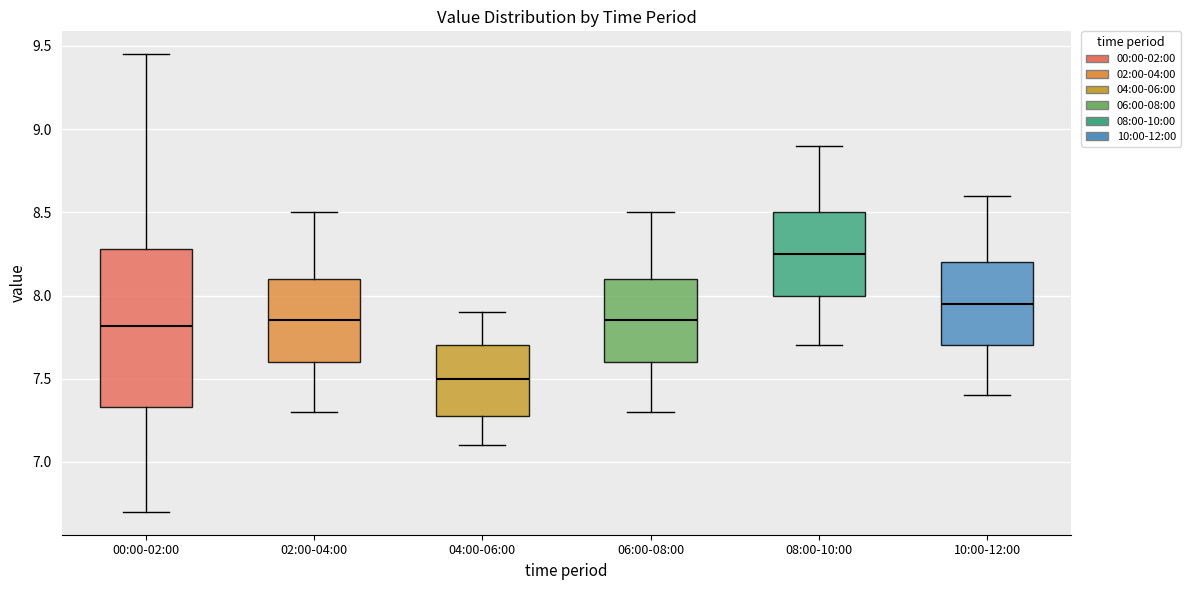

Reading left to right, transcribe this box plot: for each box, give where its median line is, the range the box spans, and where its two whiskers end, as read against the y-axis. The values are not printed on the chart, so give them approximately, as read against the axis.

00:00-02:00: median 7.80, box 7.35 to 8.30, whiskers 6.70 to 9.45
02:00-04:00: median 7.85, box 7.60 to 8.10, whiskers 7.30 to 8.50
04:00-06:00: median 7.50, box 7.30 to 7.70, whiskers 7.10 to 7.90
06:00-08:00: median 7.85, box 7.60 to 8.10, whiskers 7.30 to 8.50
08:00-10:00: median 8.25, box 8.00 to 8.50, whiskers 7.70 to 8.90
10:00-12:00: median 7.95, box 7.70 to 8.20, whiskers 7.40 to 8.60